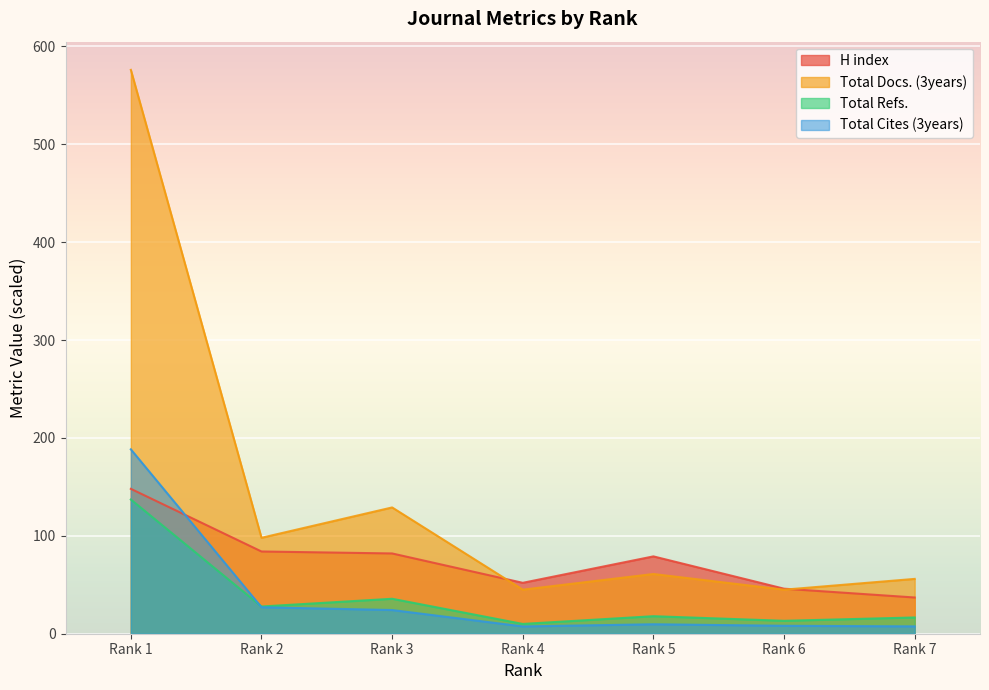

What are all the series names shown in the legend?

H index, Total Docs. (3years), Total Refs., Total Cites (3years)